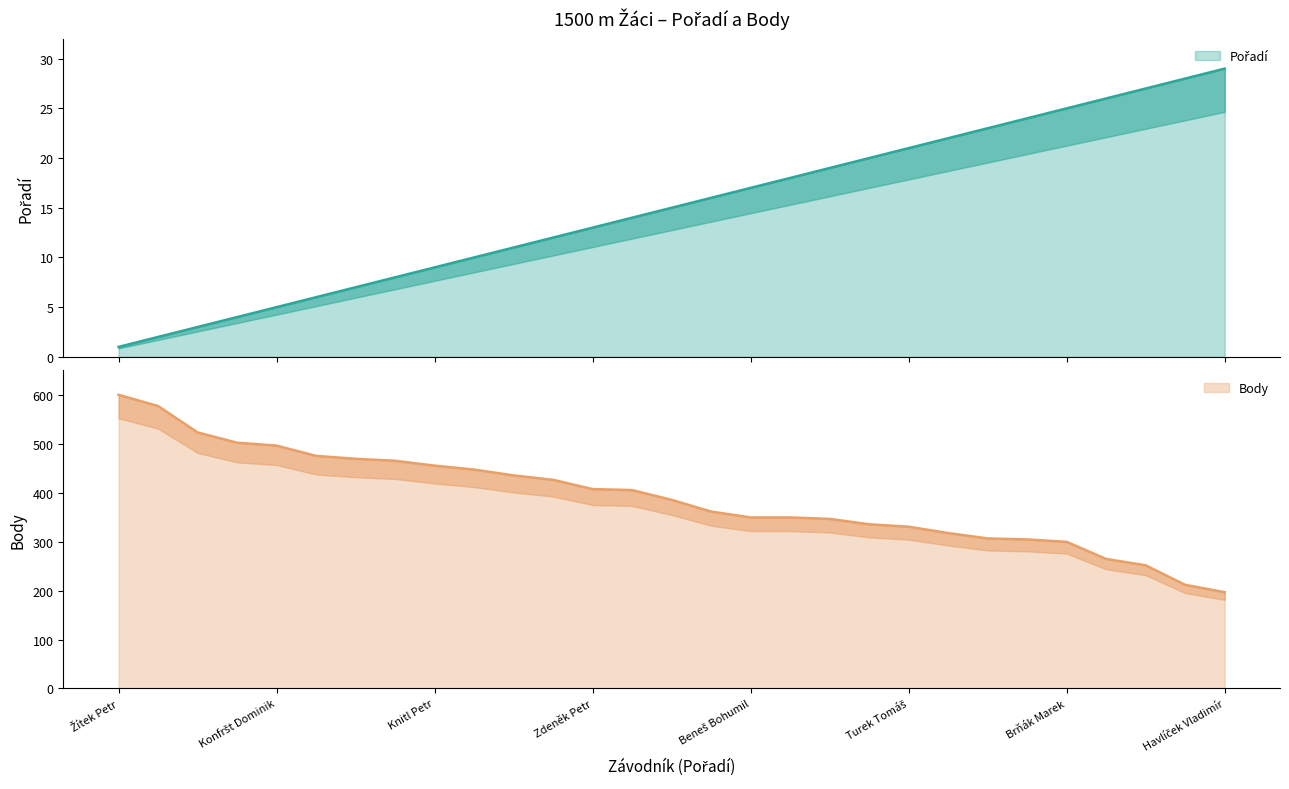

At which label is Pořadí closest to 15?

Mareš Kevin